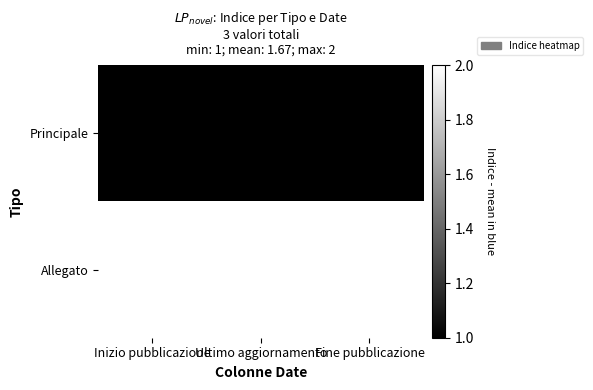

The Allegato series shows 4 at Ultimo aggiornamento. True or false?

False